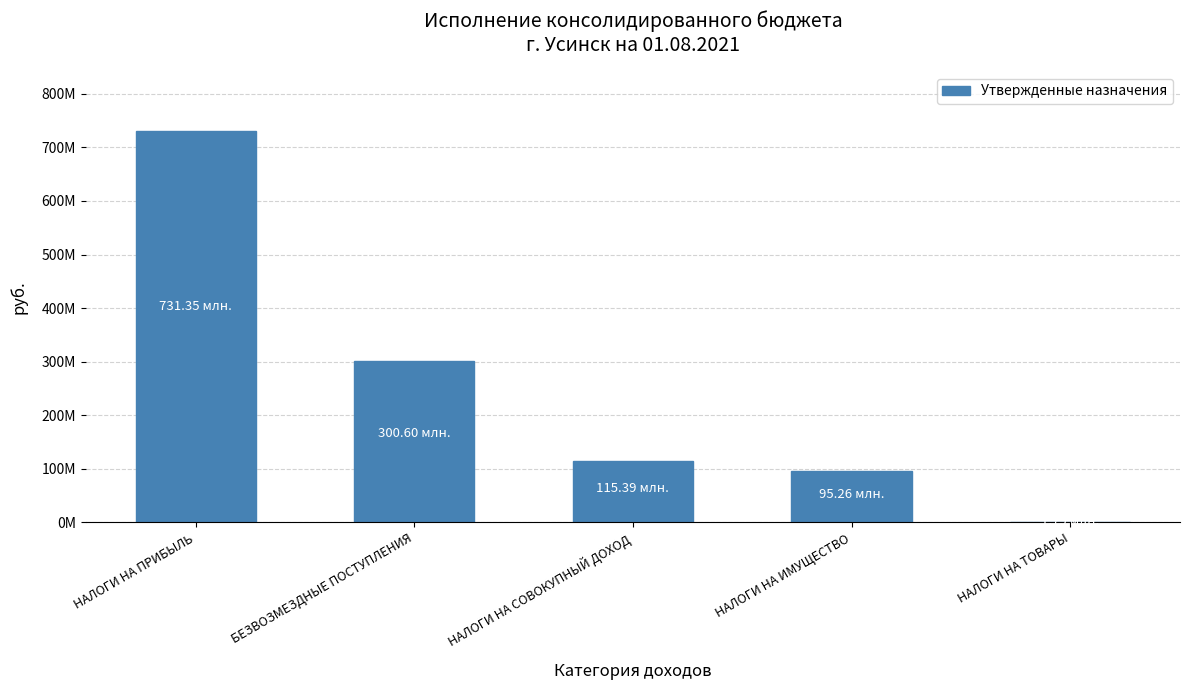

What value does the data have at НАЛОГИ НА СОВОКУПНЫЙ ДОХОД, to the nearest 100?

115388000